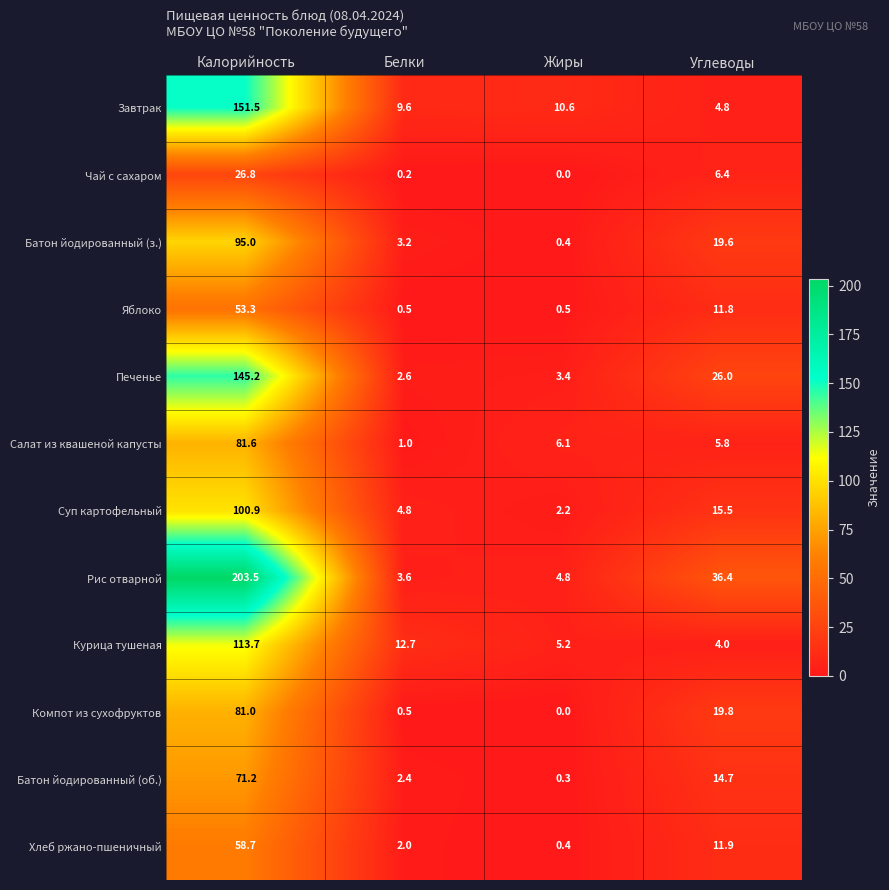

Which category has the highest value across all series?

Калорийность